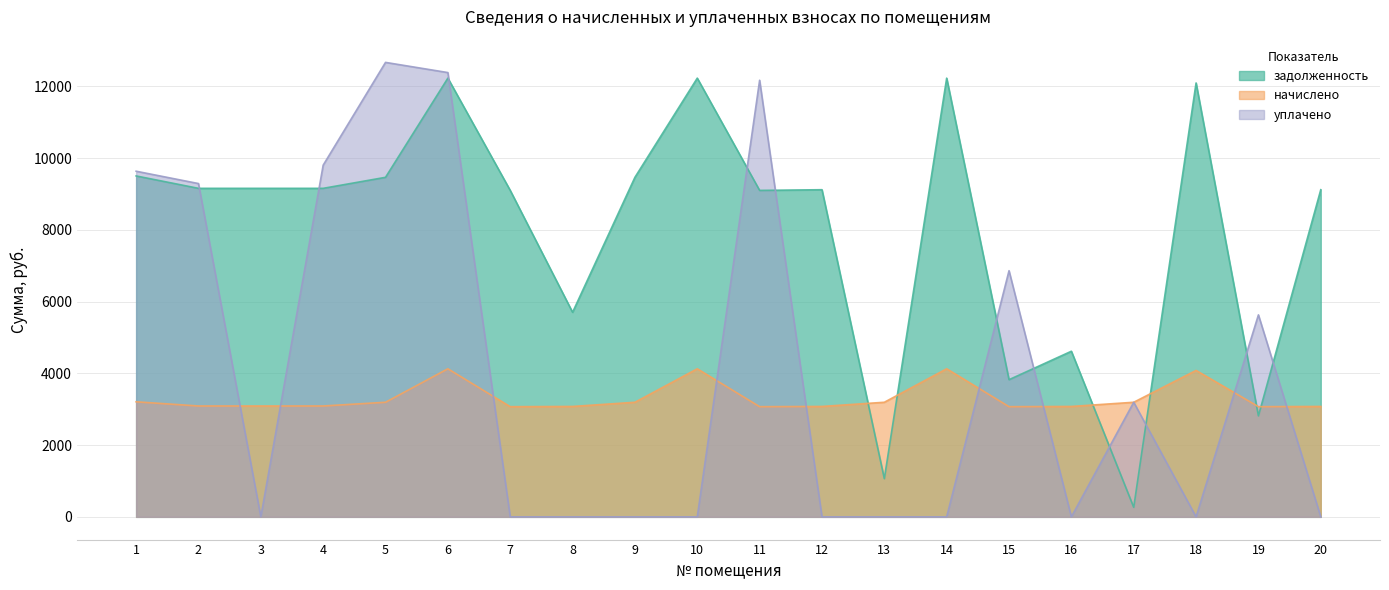

Which series has the largest total across all categories?

задолженность